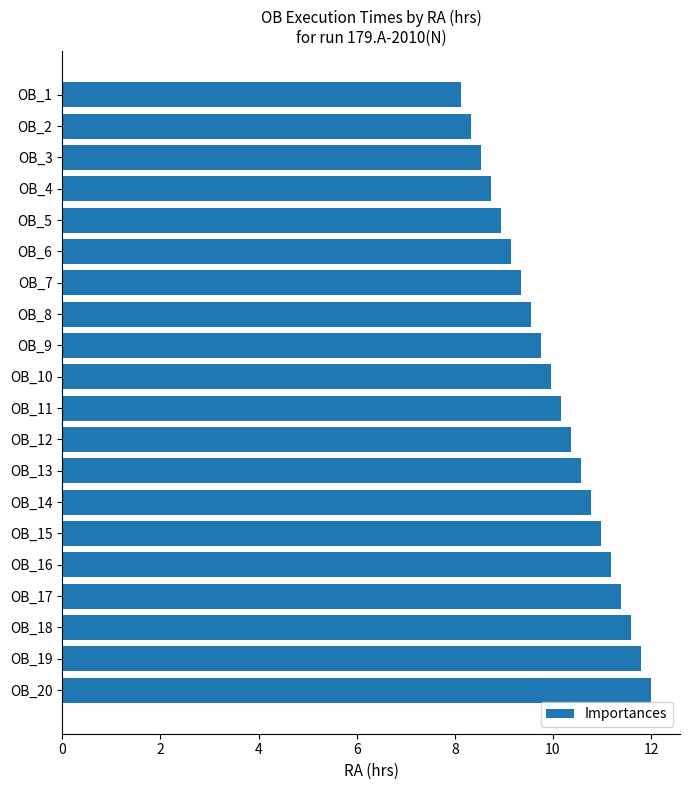

Which label corresponds to the smallest value in the chart?

OB_1